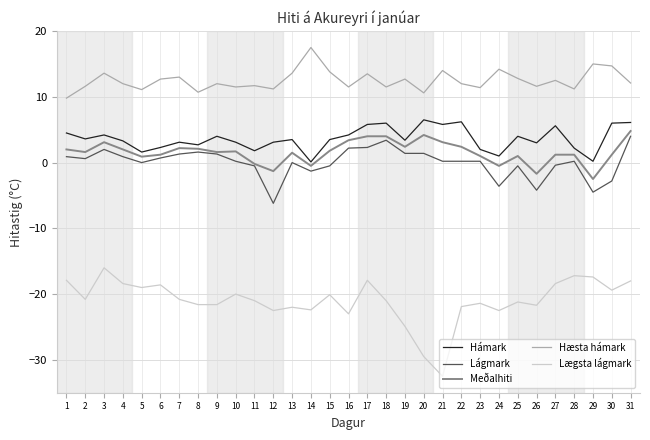

Is the value of Lágmark at 16 greater than the value of Hæsta hámark at 6?

No